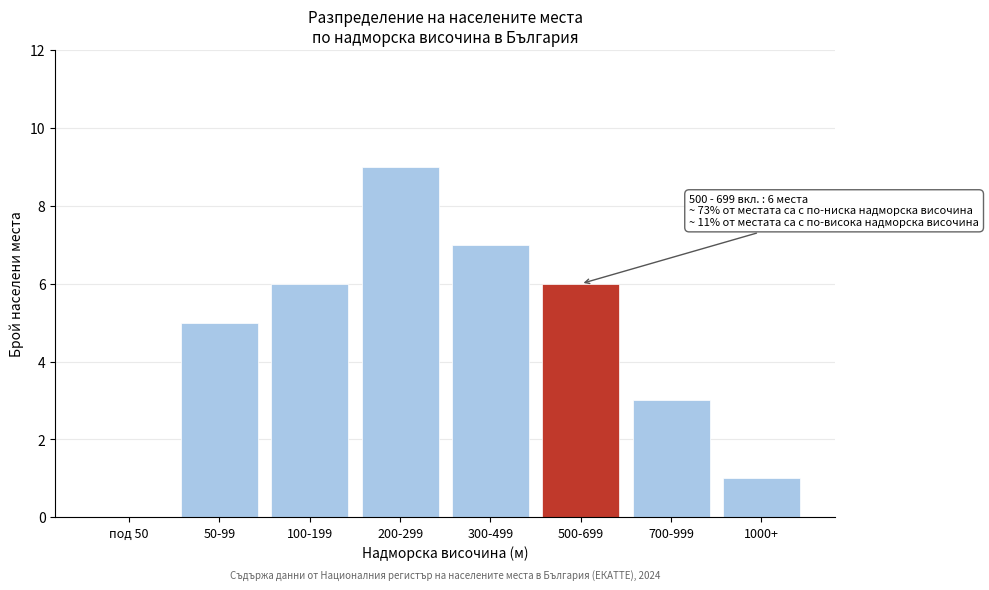

Reading left to right, transcribe all the data shown in this chart.

под 50=0	50-99=5	100-199=6	200-299=9	300-499=7	500-699=6	700-999=3	1000+=1